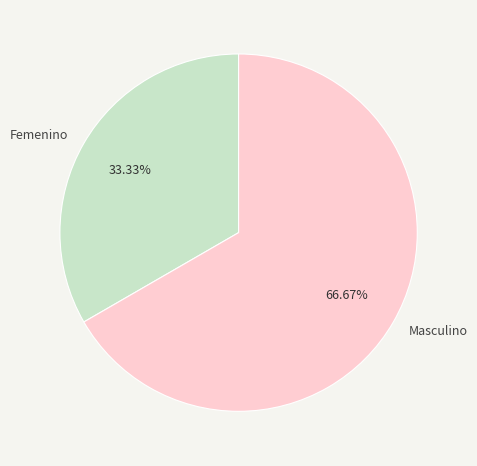

Approximately how many times larger is the value at Femenino compared to Masculino?

0.5